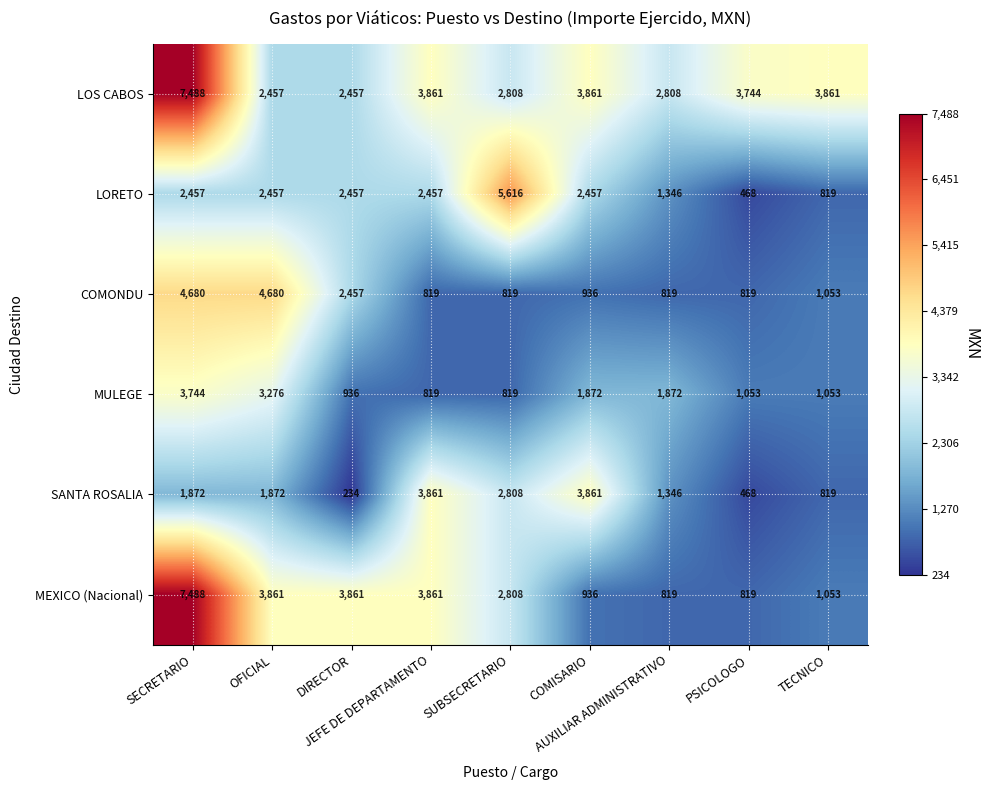

Which series has the widest spread of values?

MEXICO (Nacional)